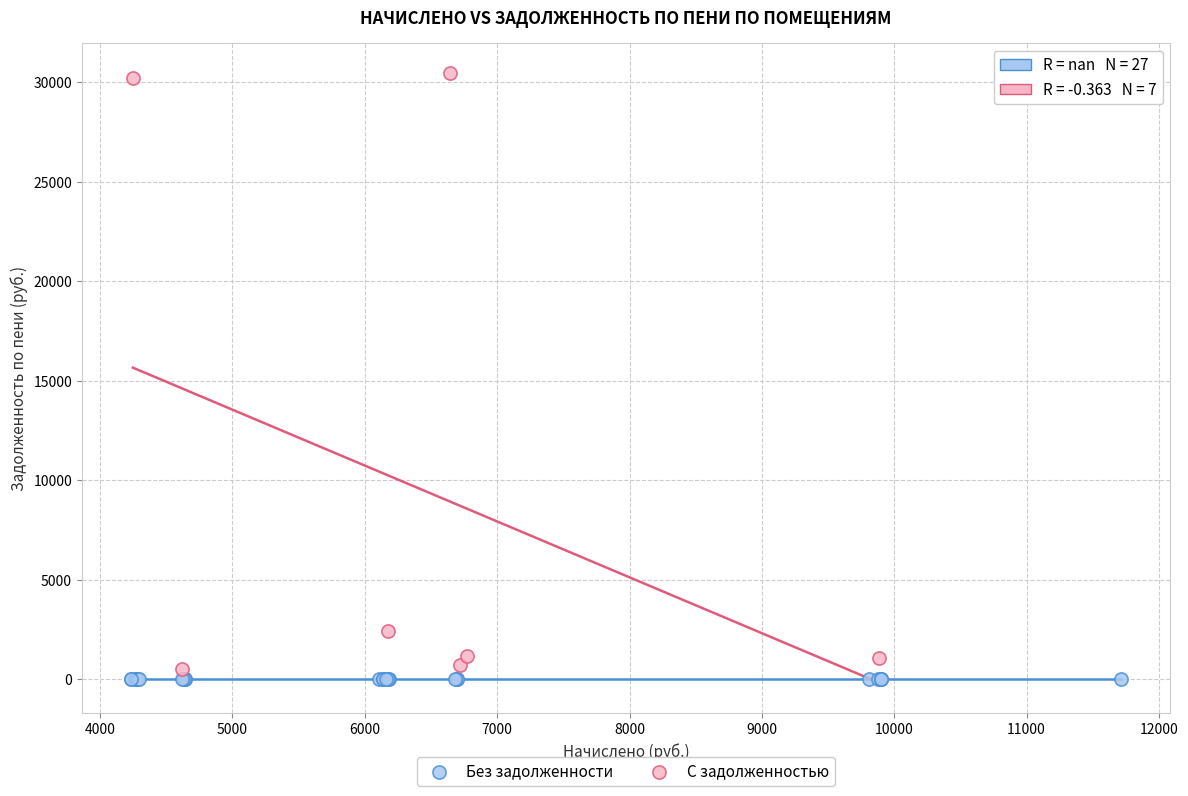

Which series contains the highest Y value?

С задолженностью